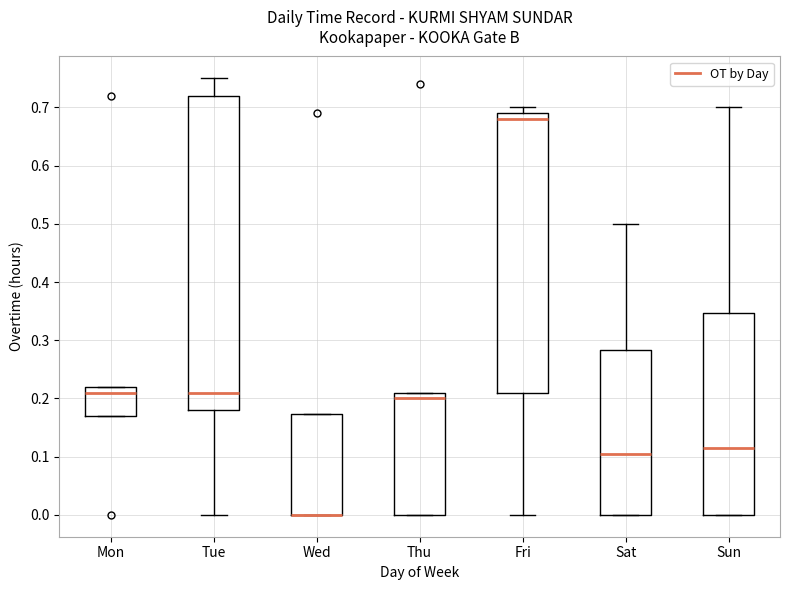

Where is the upper edge of the box for Wed on the y-axis? The values are not printed on the chart, so give them approximately, as read against the axis.

0.17